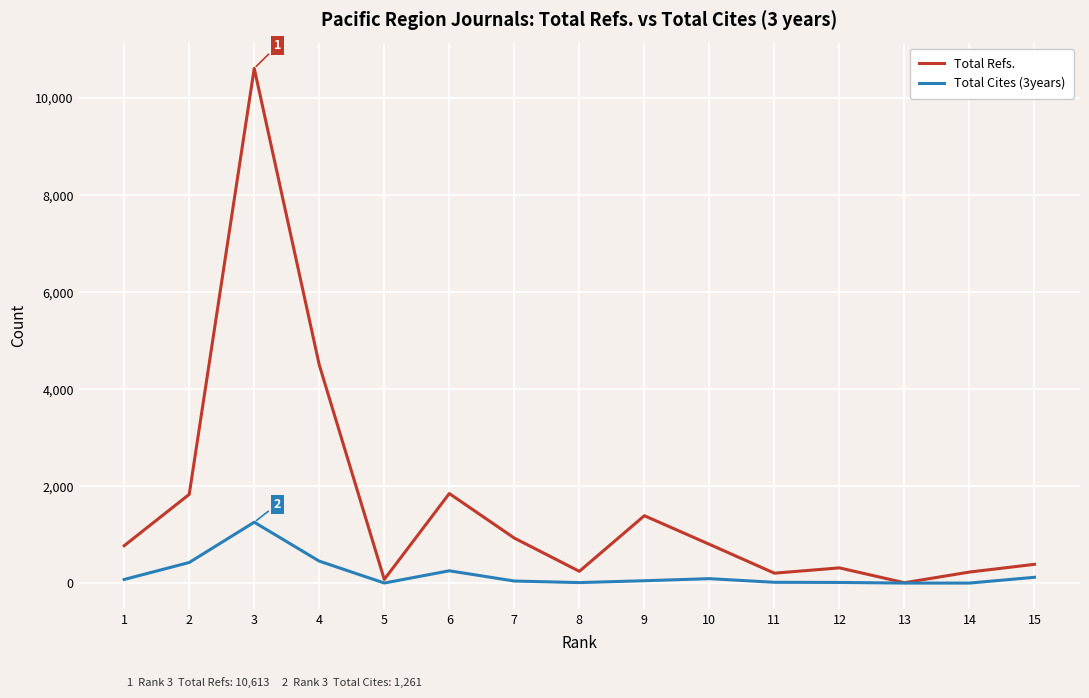

How many lines are shown in the chart?

2